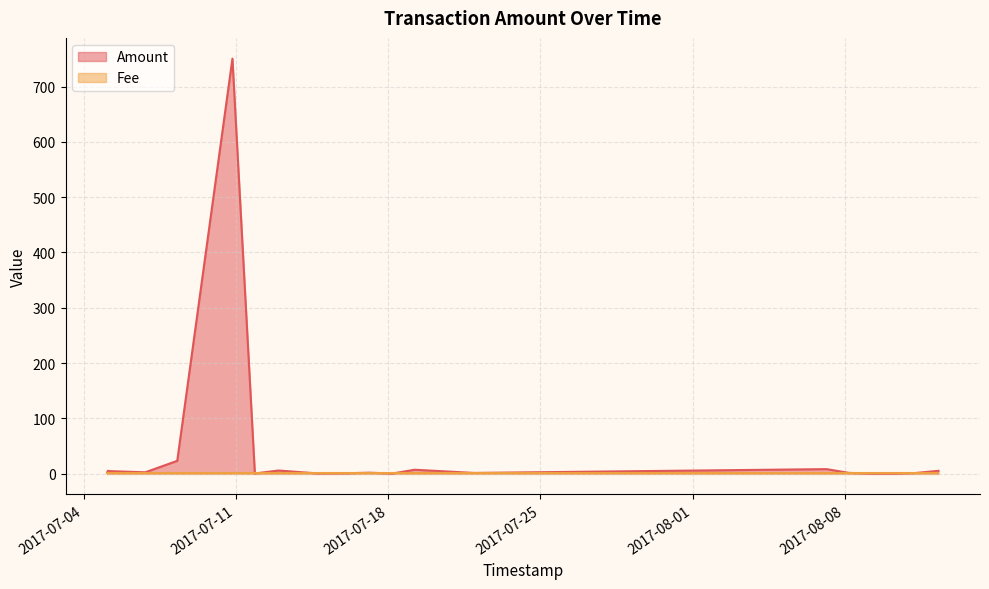

What is the value of the 11th point from the left?

1.6